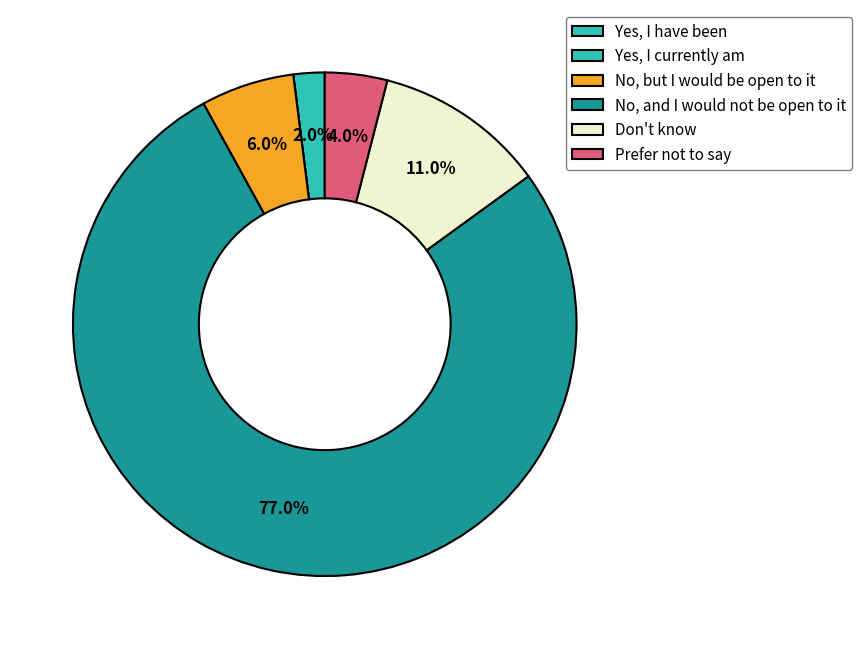

What is the largest slice in the pie chart?

No, and I would not be open to it